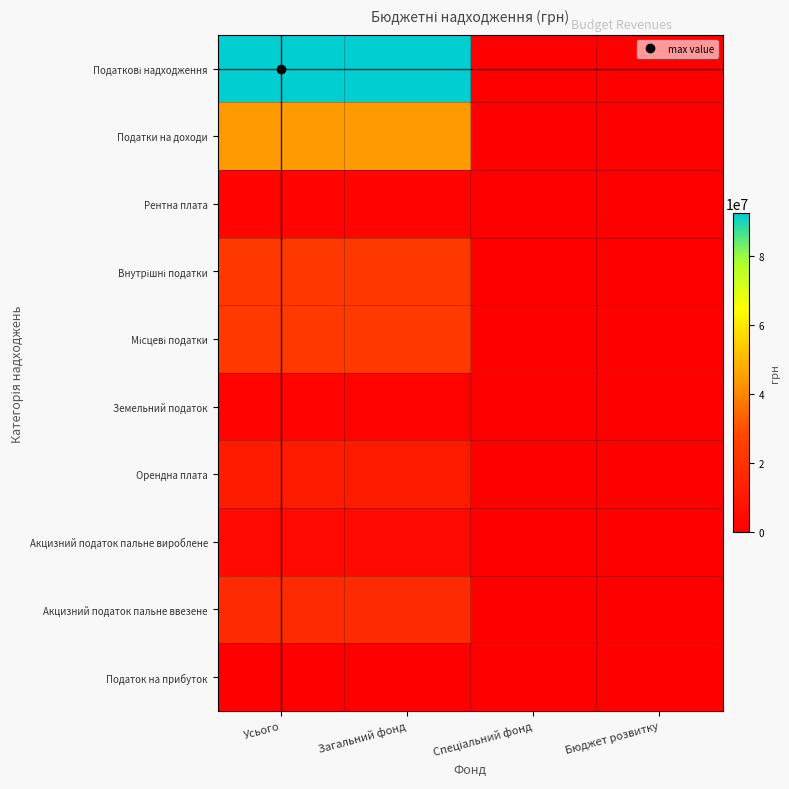

At Бюджет розвитку, list the series in order from smallest to largest.

Податкові надходження, Податки на доходи, Рентна плата, Внутрішні податки, Місцеві податки, Земельний податок, Орендна плата, Акцизний податок пальне вироблене, Акцизний податок пальне ввезене, Податок на прибуток